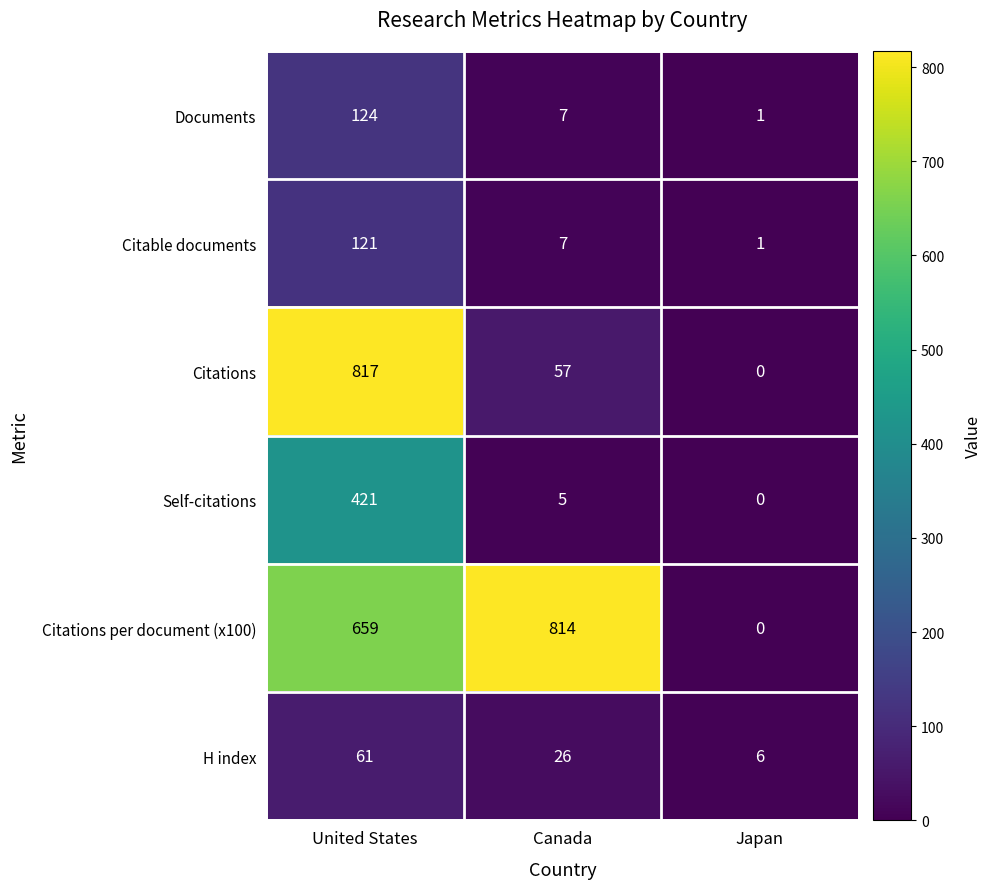

At how many categories does at least one series exceed 488?

2